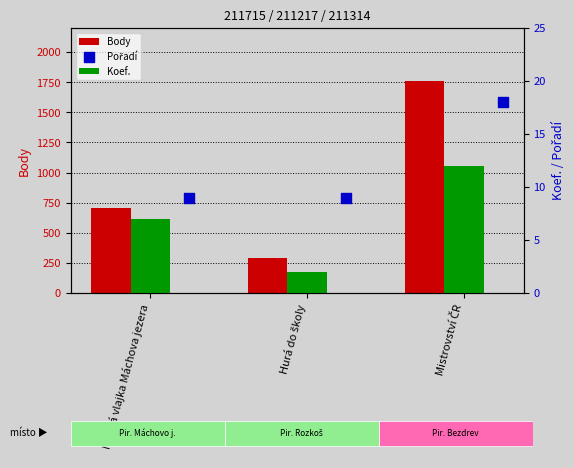

What are all the series names shown in the legend?

Body, Koef., Pořadí